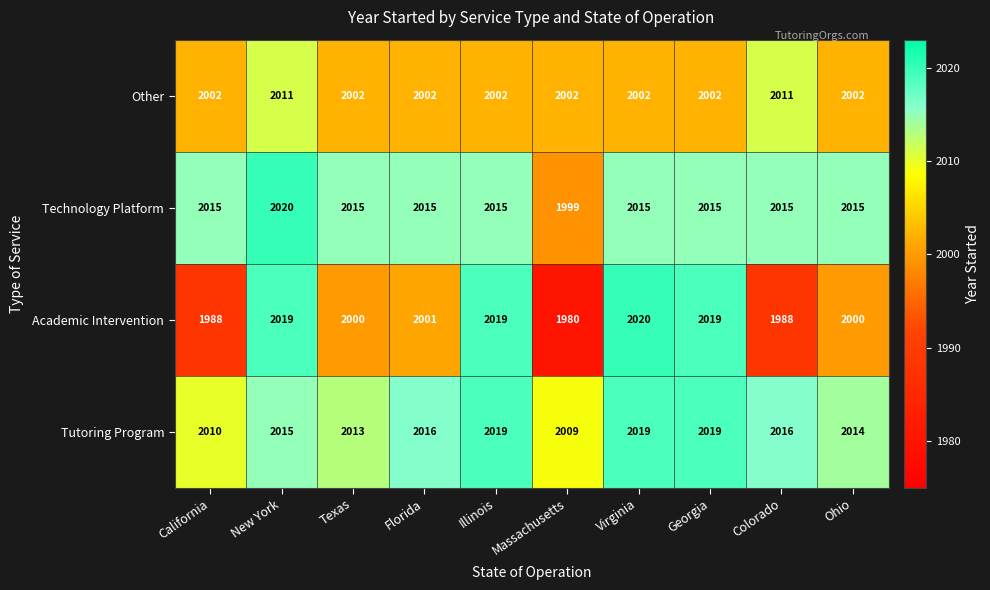

What is the minimum value shown in the chart?

1980